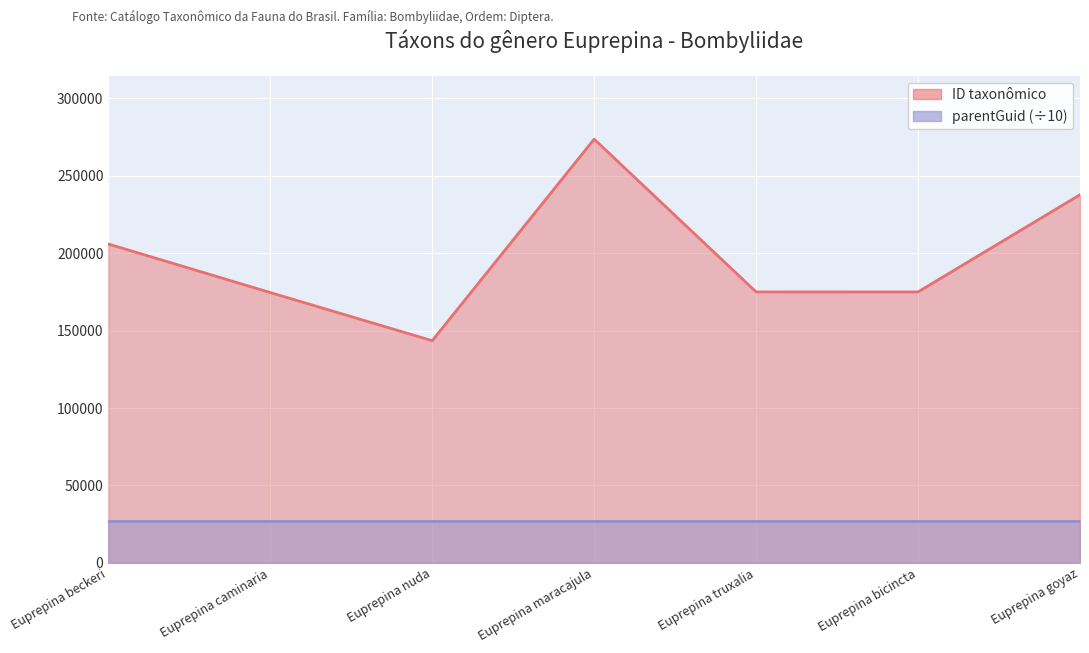

How many interior local peaks (higher than both neighbors) does the data have?

1